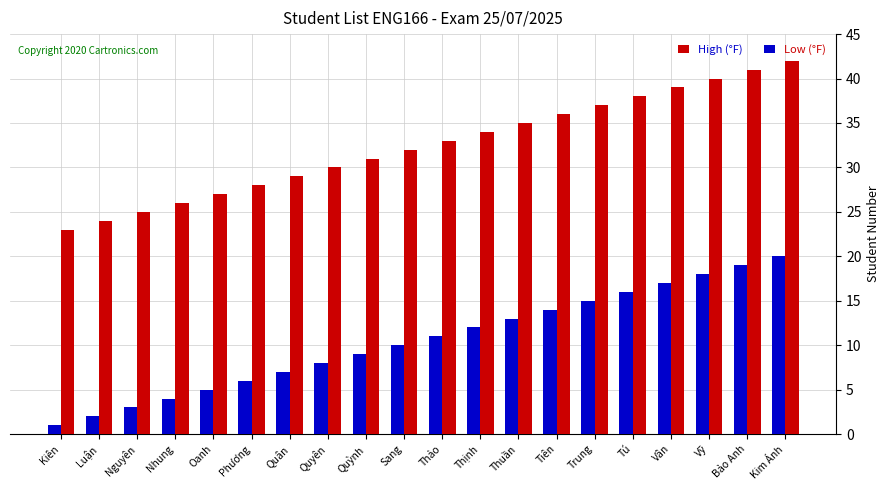

Reading left to right, extract all data points from this chart.

High (°F): 23	24	25	26	27	28	29	30	31	32	33	34	35	36	37	38	39	40	41	42
Low (°F): 1	2	3	4	5	6	7	8	9	10	11	12	13	14	15	16	17	18	19	20